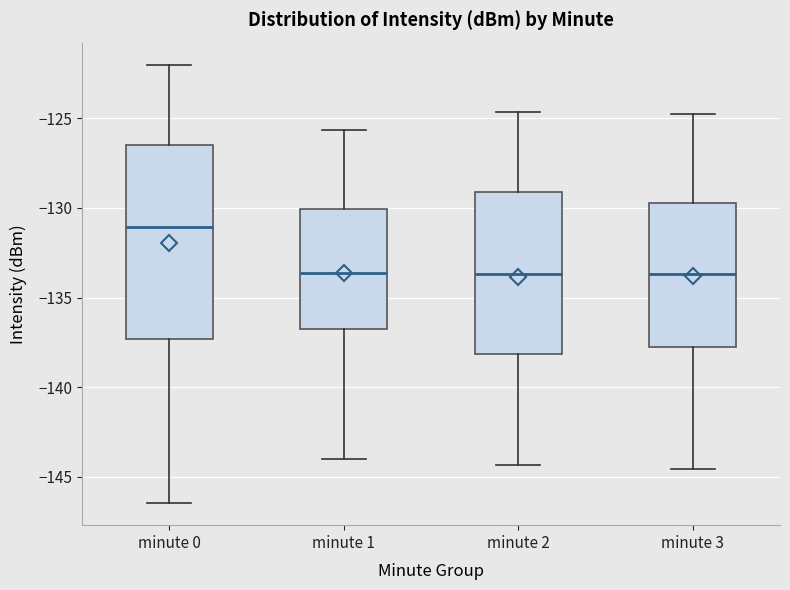

Reading left to right, transcribe this box plot: for each box, give where its median line is, the range the box spans, and where its two whiskers end, as read against the y-axis. The values are not printed on the chart, so give them approximately, as read against the axis.

minute 0: median -131.0, box -137.5 to -126.5, whiskers -146.5 to -122.0
minute 1: median -133.5, box -136.5 to -130.0, whiskers -144.0 to -125.5
minute 2: median -133.5, box -138.0 to -129.0, whiskers -144.5 to -124.5
minute 3: median -133.5, box -138.0 to -129.5, whiskers -144.5 to -125.0